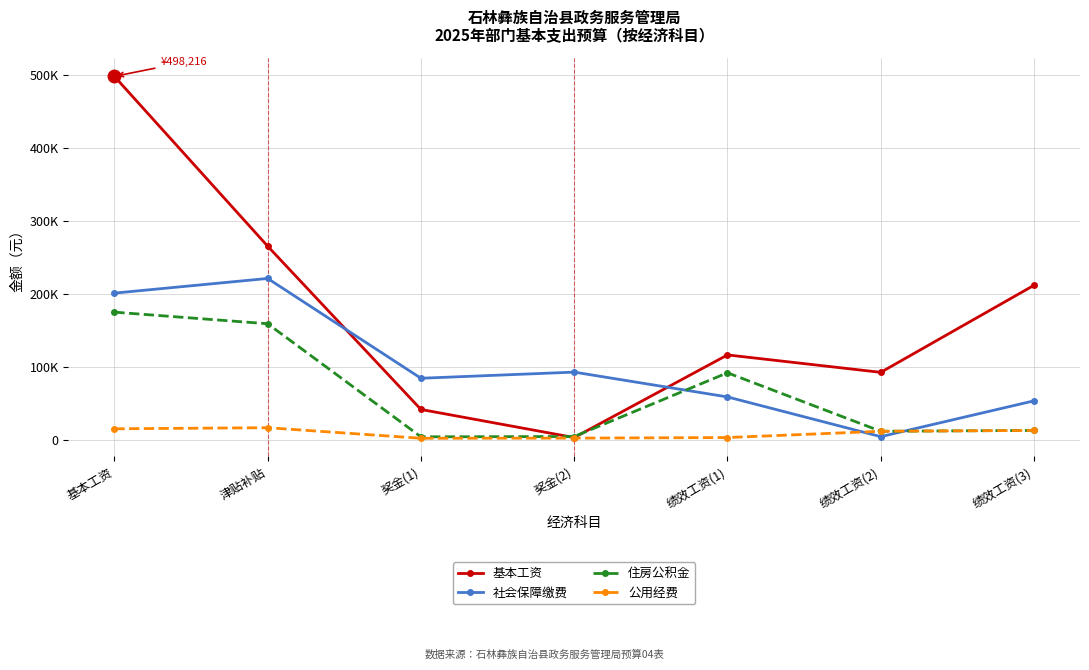

How many data points does each series have?

7